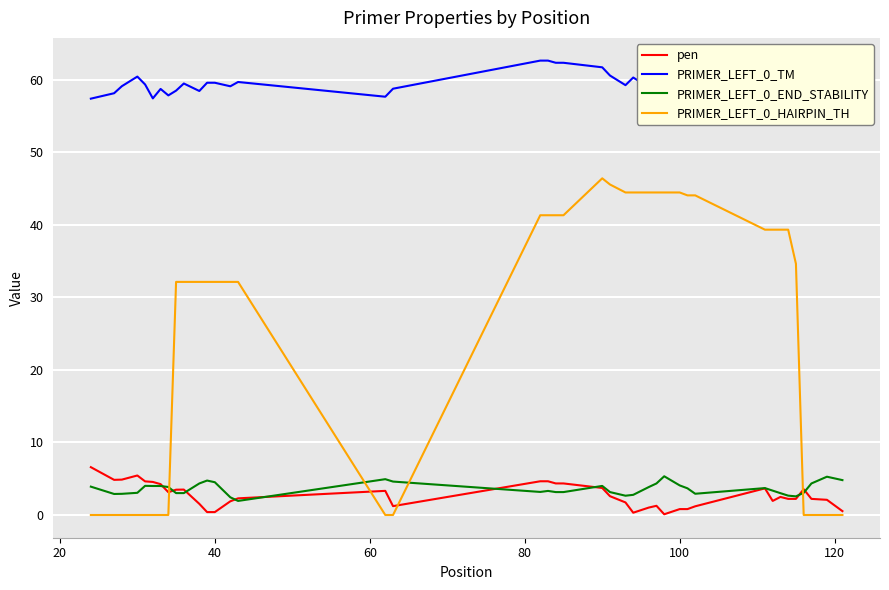

Rank the series by their maximum value, from lowest to highest.

PRIMER_LEFT_0_END_STABILITY, pen, PRIMER_LEFT_0_HAIRPIN_TH, PRIMER_LEFT_0_TM